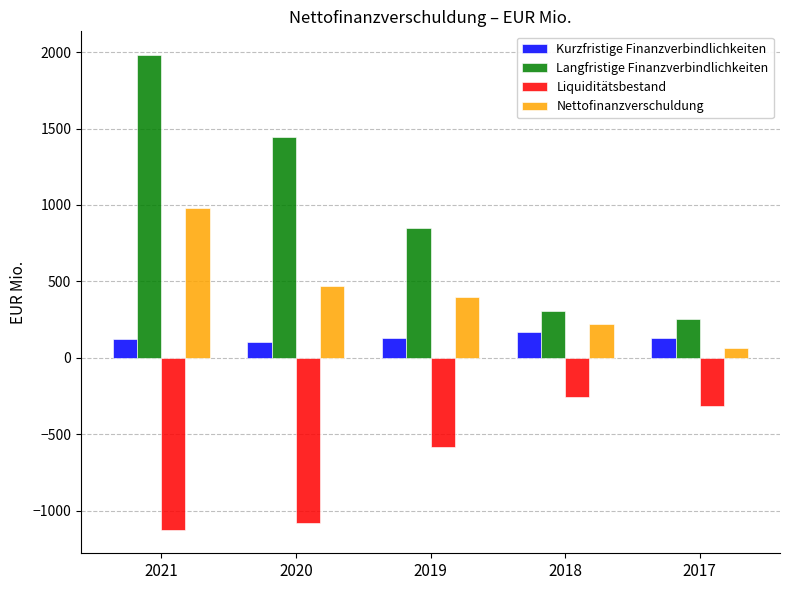

How many series are shown in this chart?

4